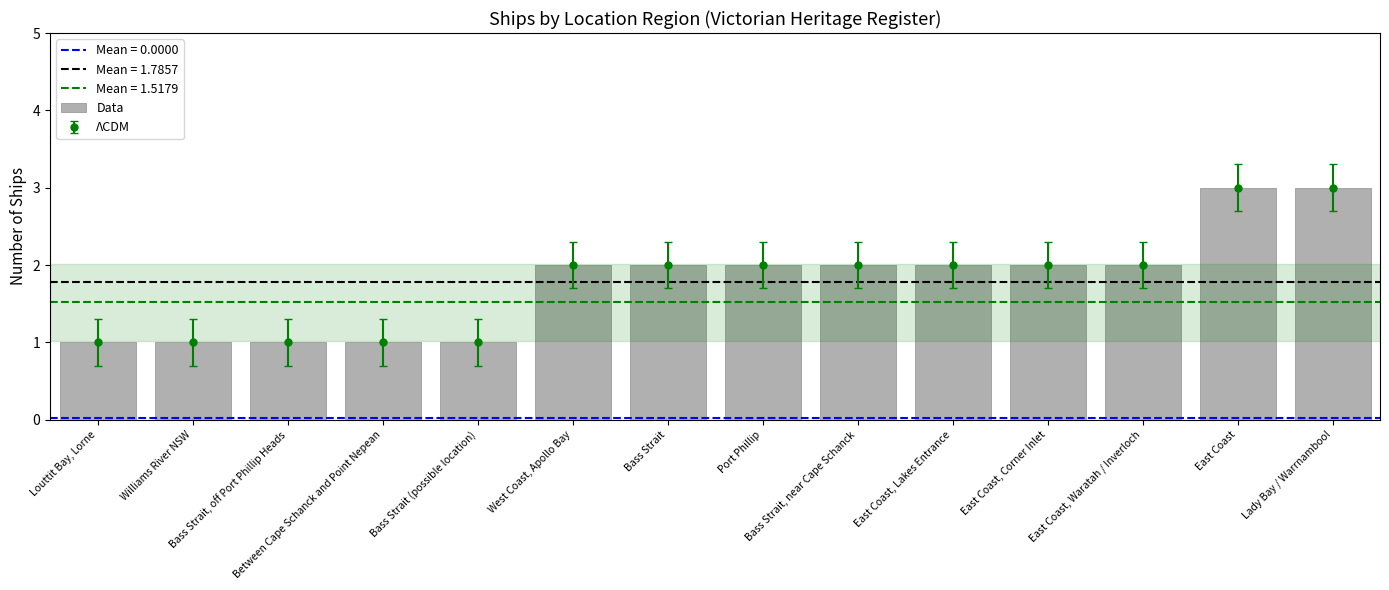

What position from the right is Bass Strait?

8